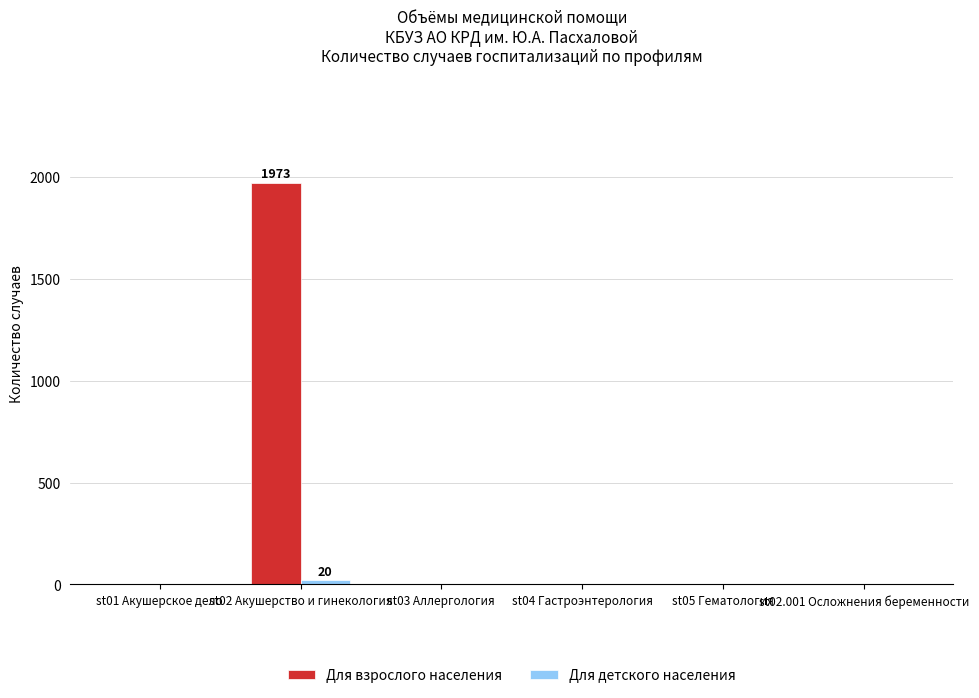

Between st02 Акушерство и гинекология and st03 Аллергология, which series saw the biggest shift?

Для взрослого населения